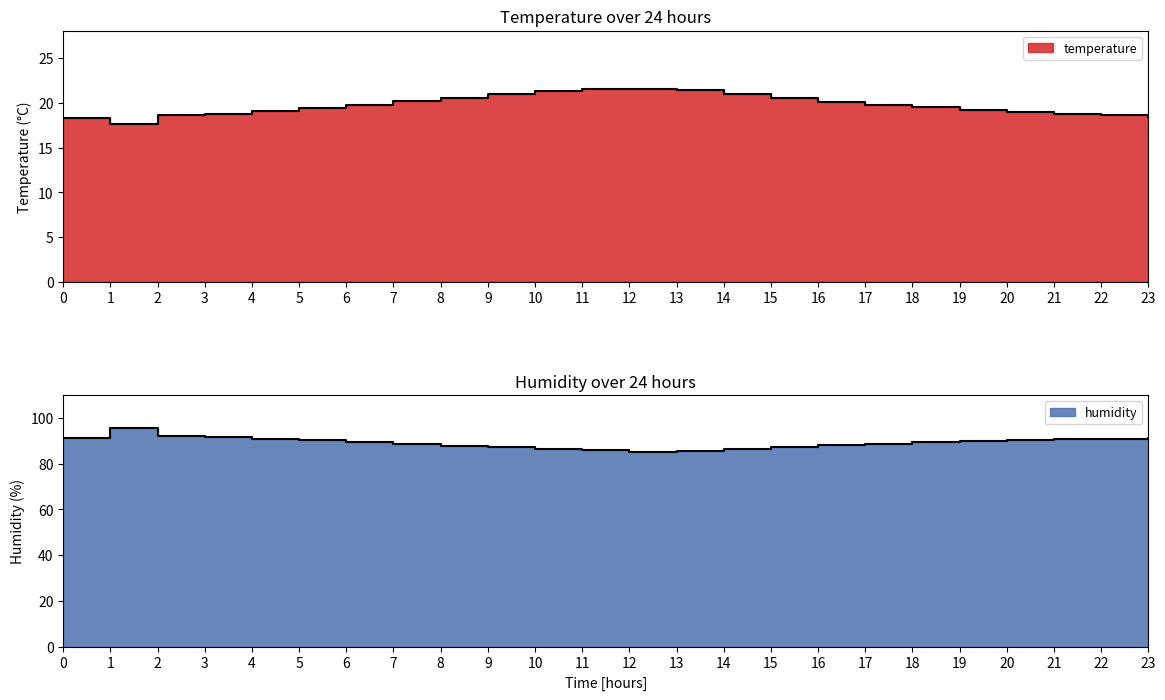

Which label corresponds to the largest value in the chart?

1